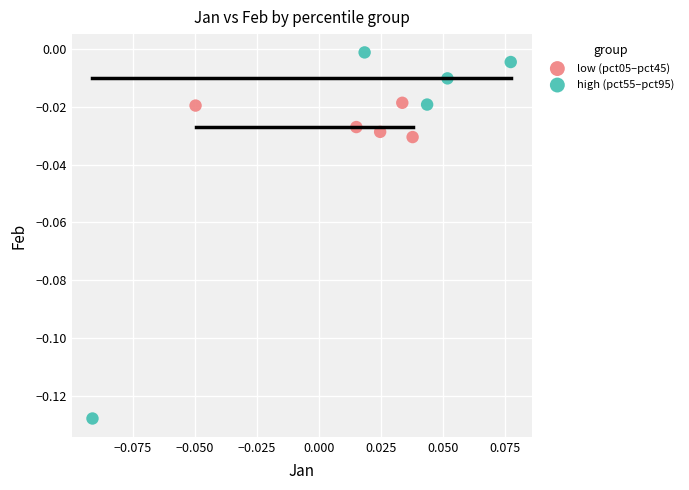

Which series reaches the minimum Y coordinate?

high (pct55–pct95)